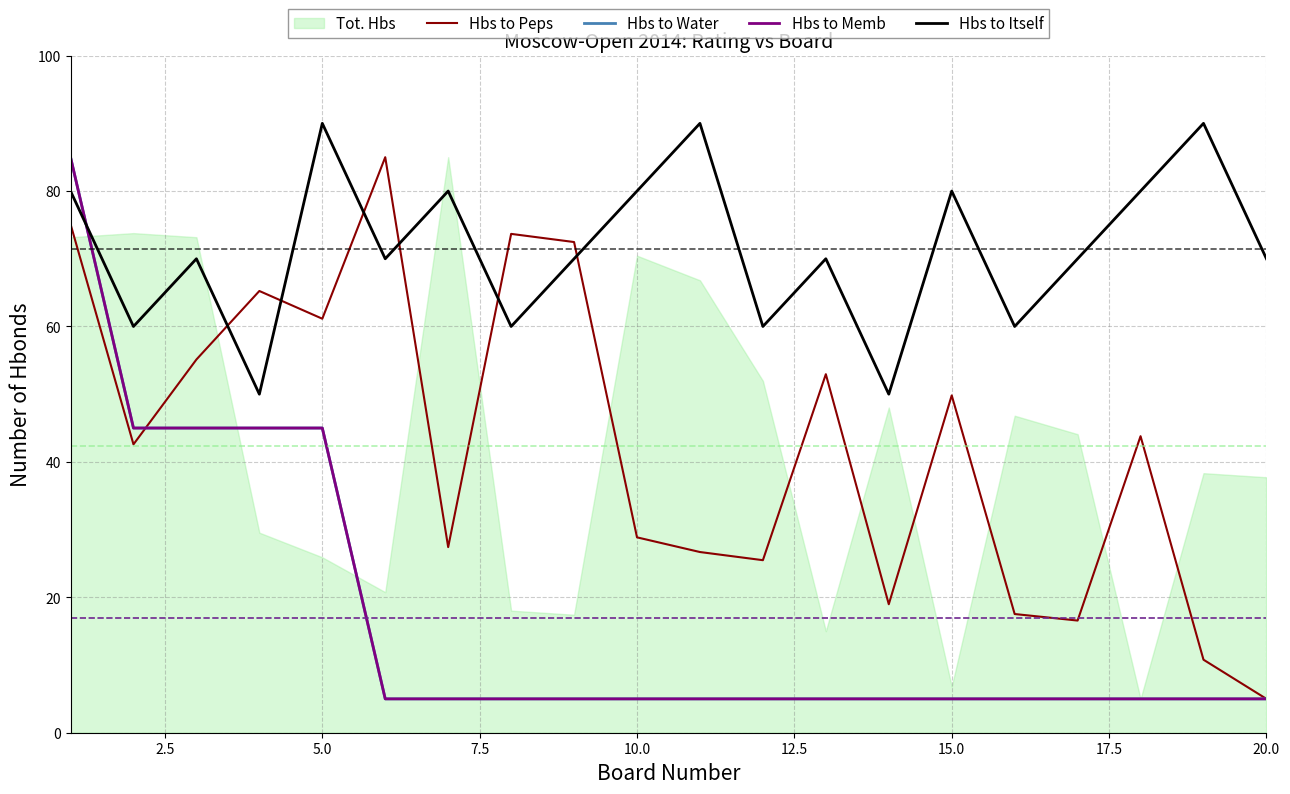

Is the value of Hbs to Water at 14 greater than the value of Hbs to Memb at 13?

No